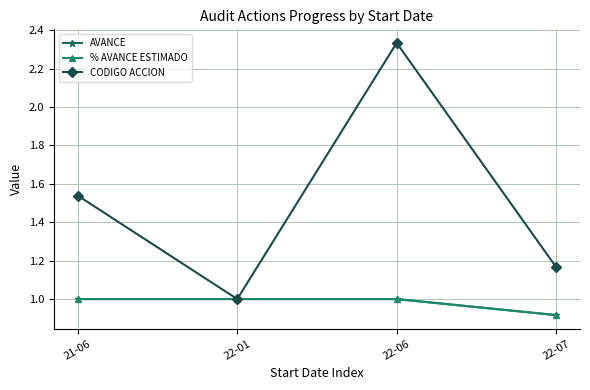

At which label does % AVANCE ESTIMADO reach its peak?

21-06